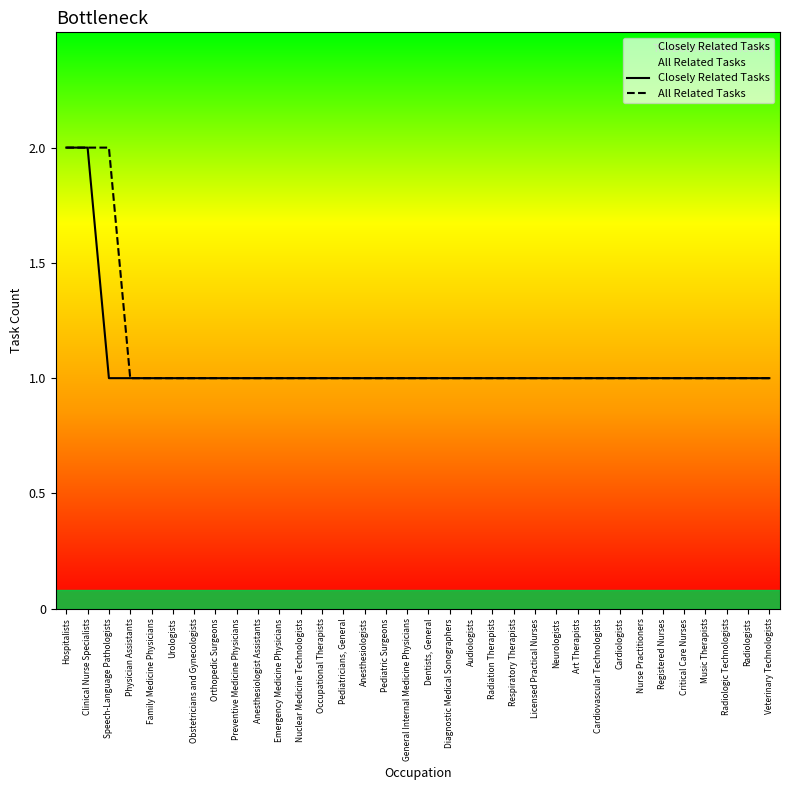

The All Related Tasks series shows 1 at Critical Care Nurses. True or false?

True